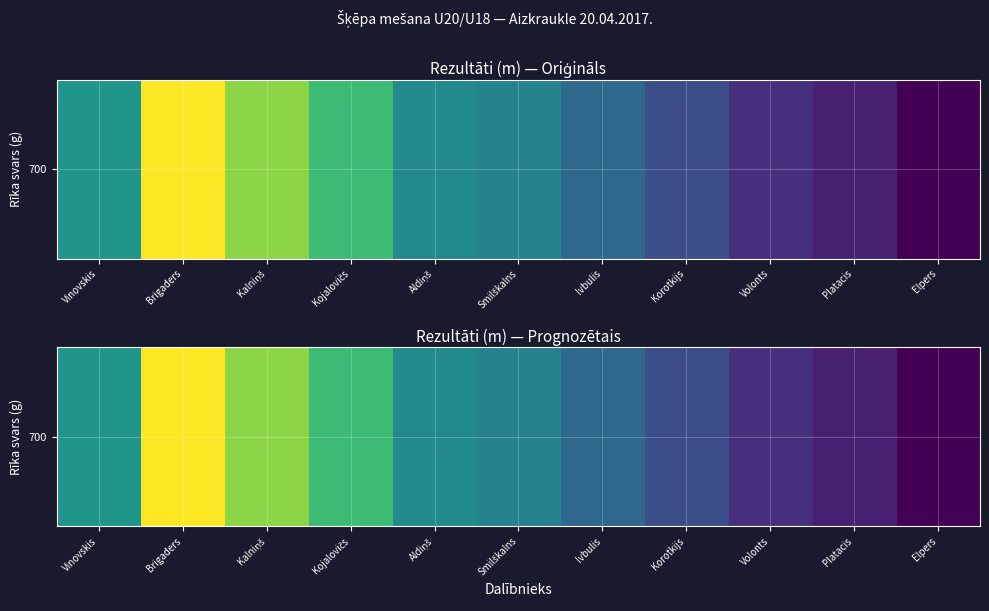

Reading right to left, extract all data points from this chart.

33.5	35.0	35.9	37.7	39.5	41.3	41.8	45.6	48.1	51.2	42.7